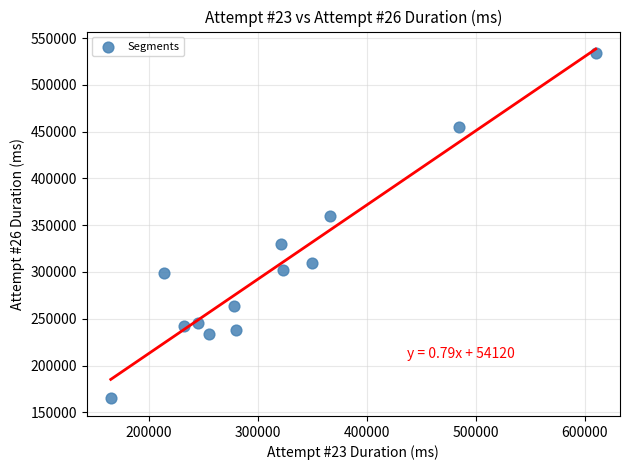

What Y value in the scatter plot is closest to 349473?

359993